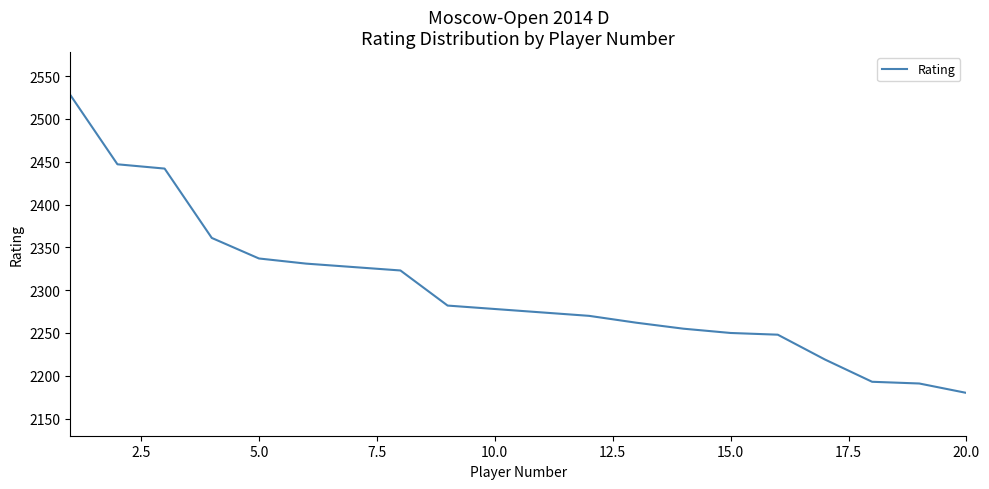

What is the minimum value shown in the chart?

2180